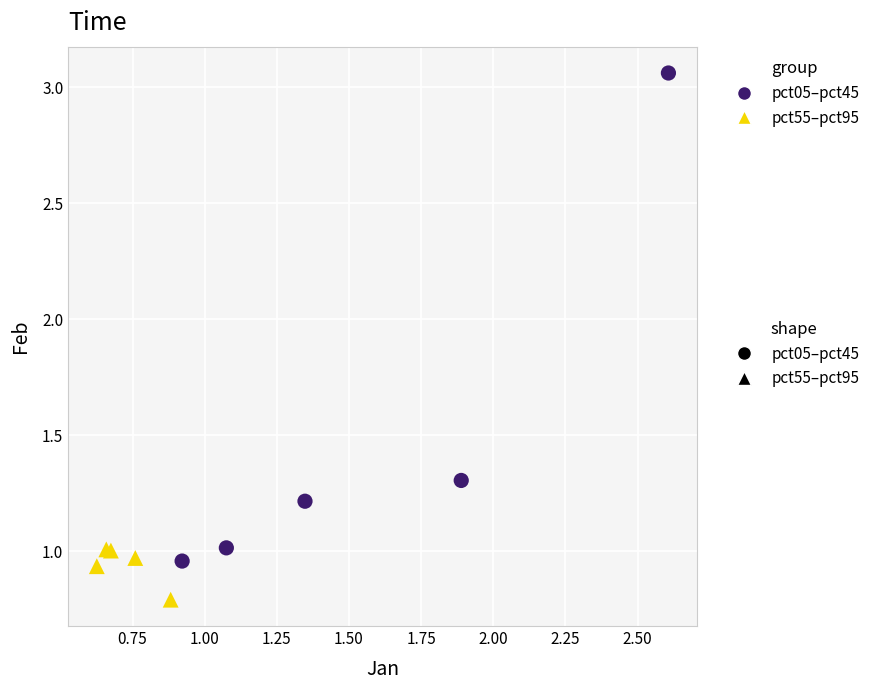

Which series reaches the maximum Y coordinate?

pct05–pct45